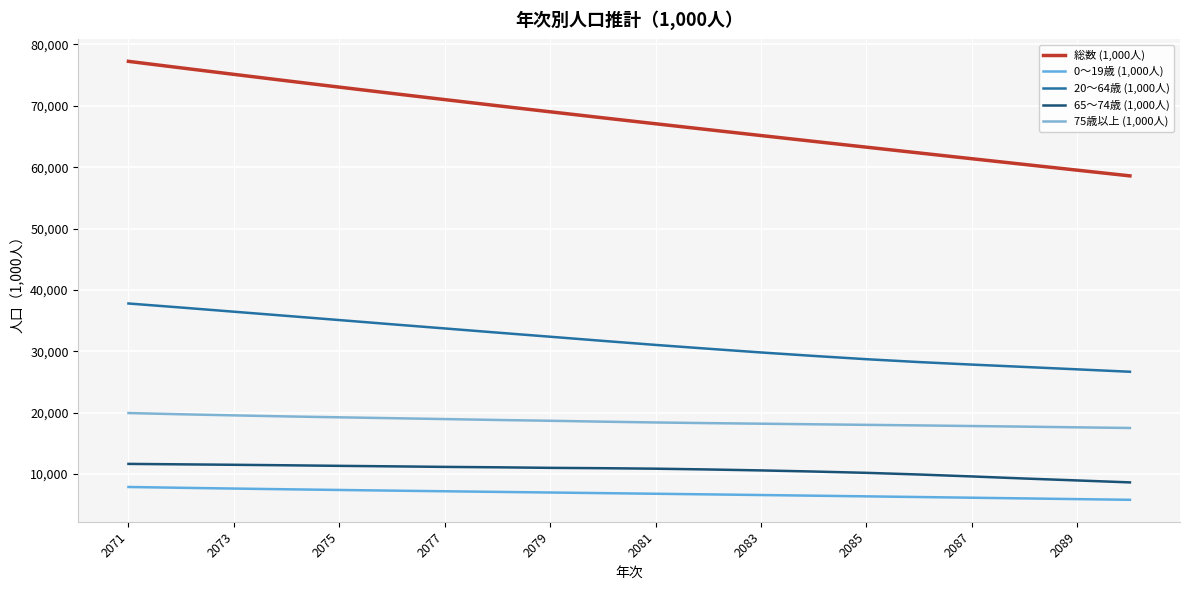

How many lines are shown in the chart?

5